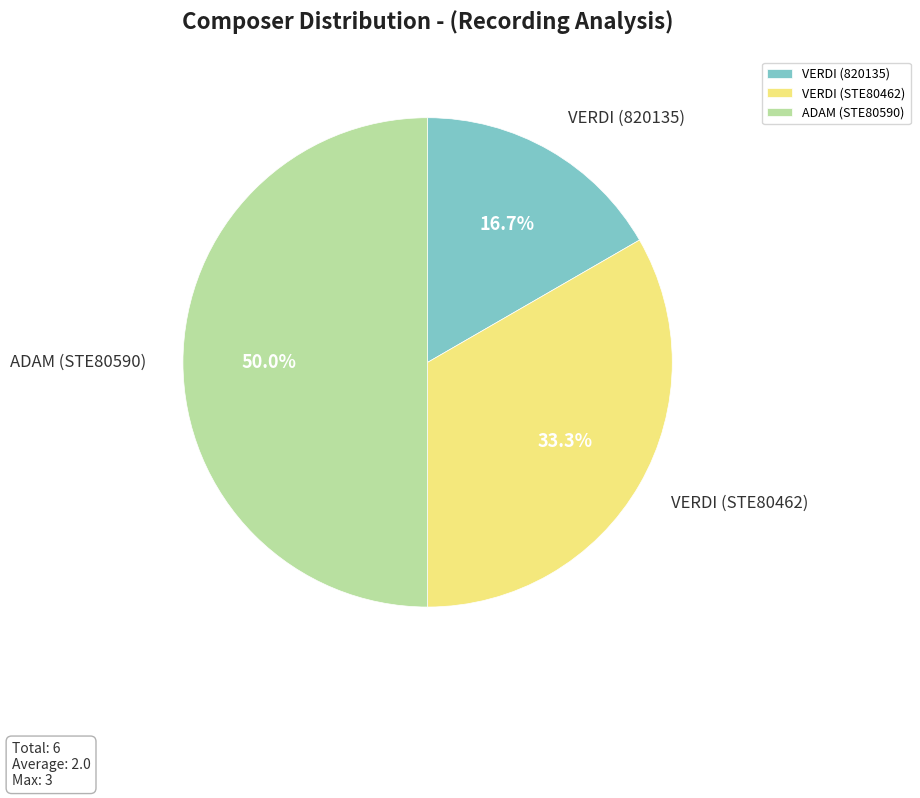

What percentage is the VERDI (STE80462) slice, to the nearest percent?

33%